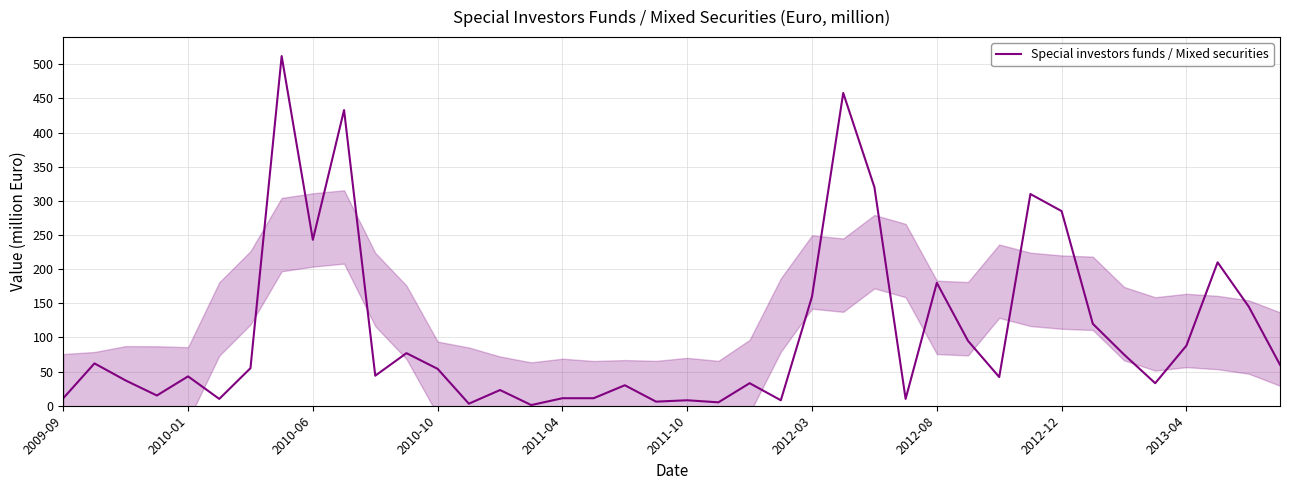

True or false: the data has more than 2 interior local peaks.

True